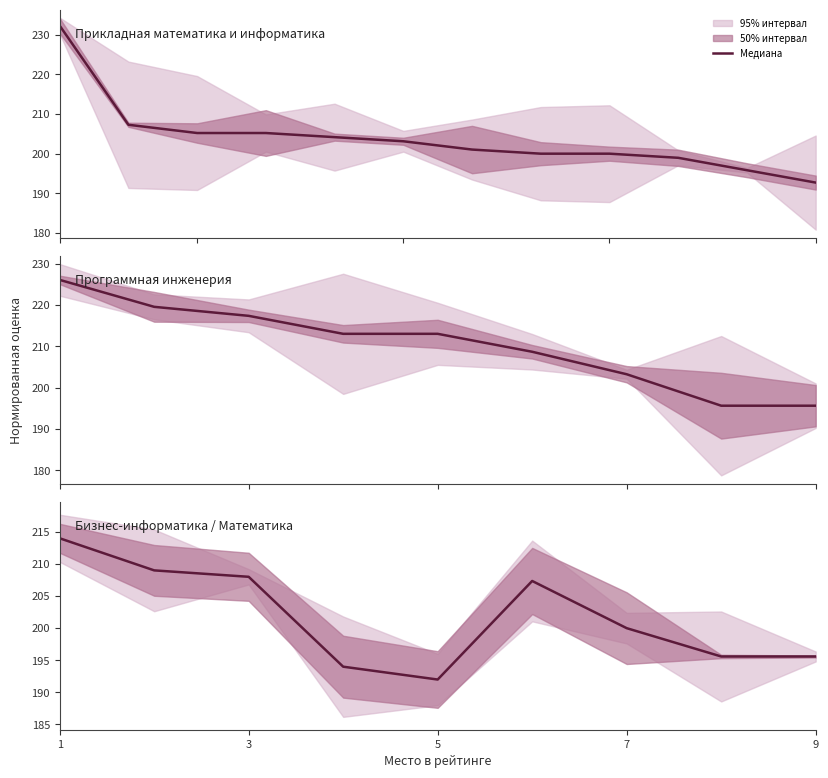

How many interior local peaks (higher than both neighbors) does the data have?

1